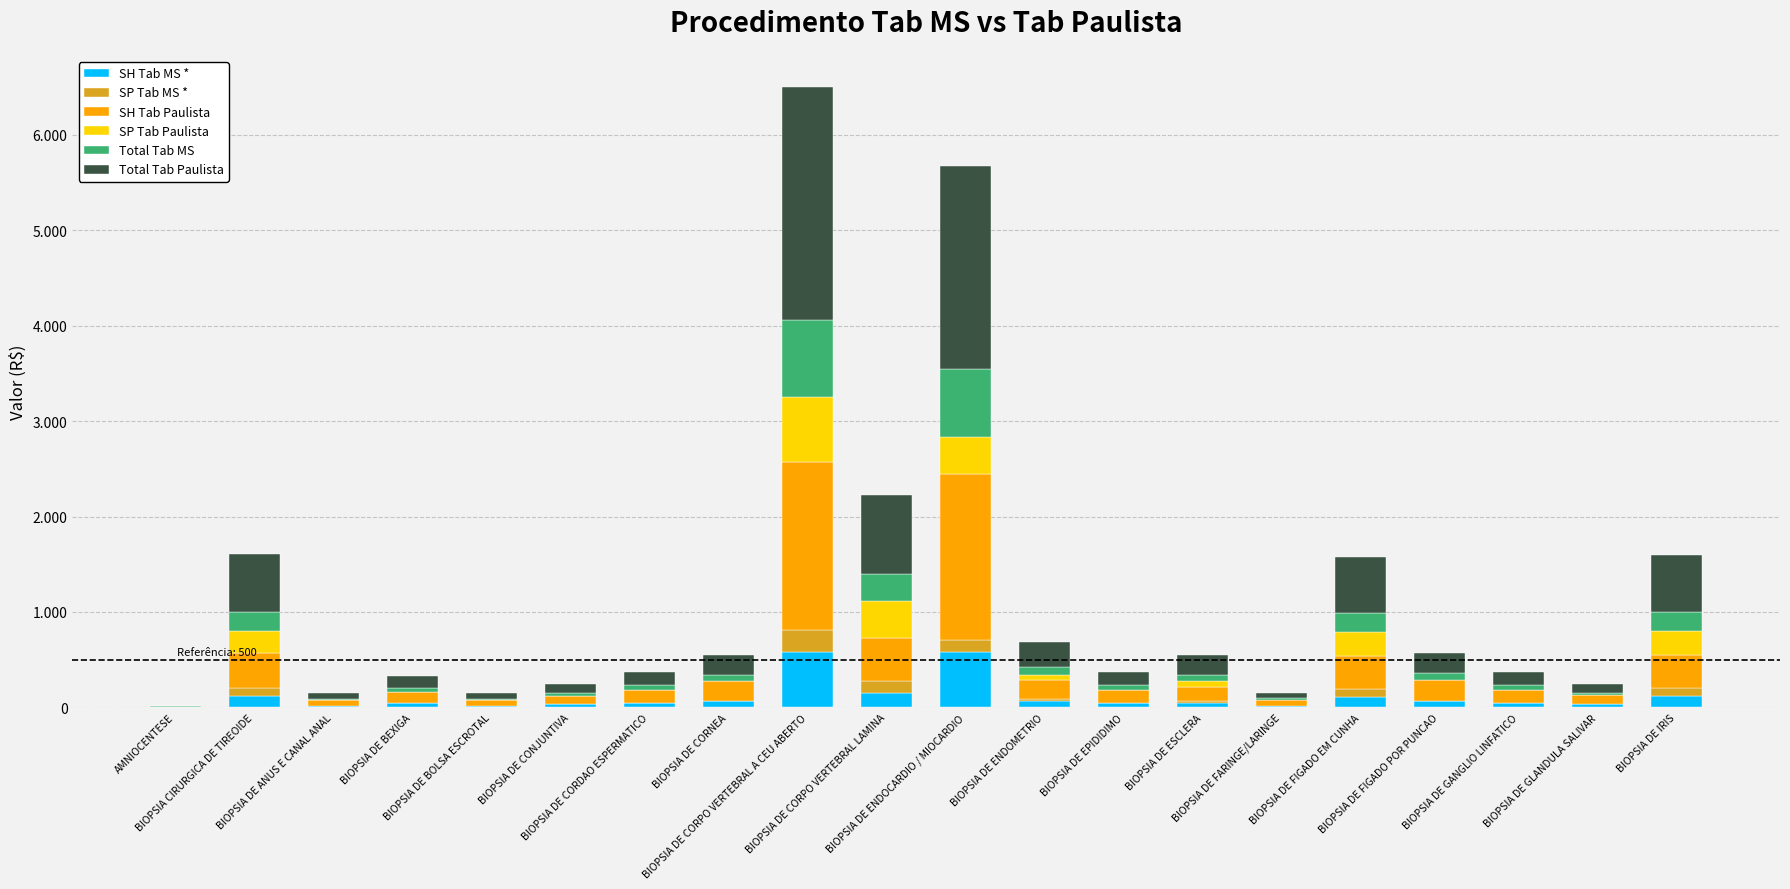

What is the label of the 8th bar from the left?

BIOPSIA DE CORNEA